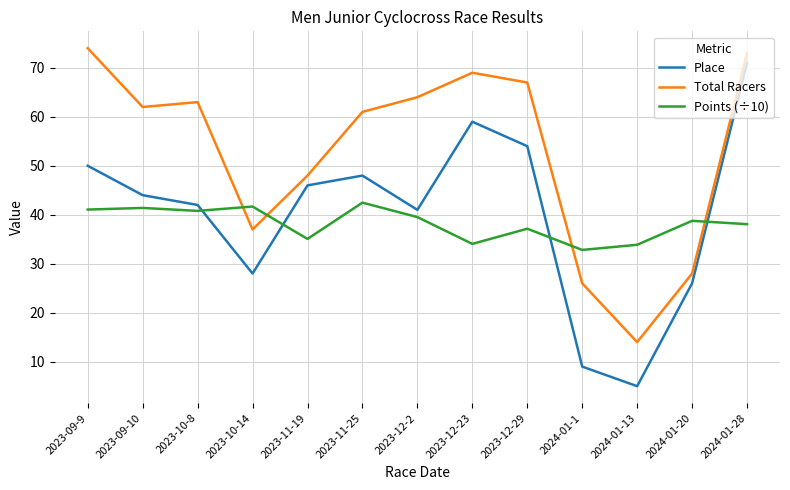

What position from the left is 2023-12-2?

7